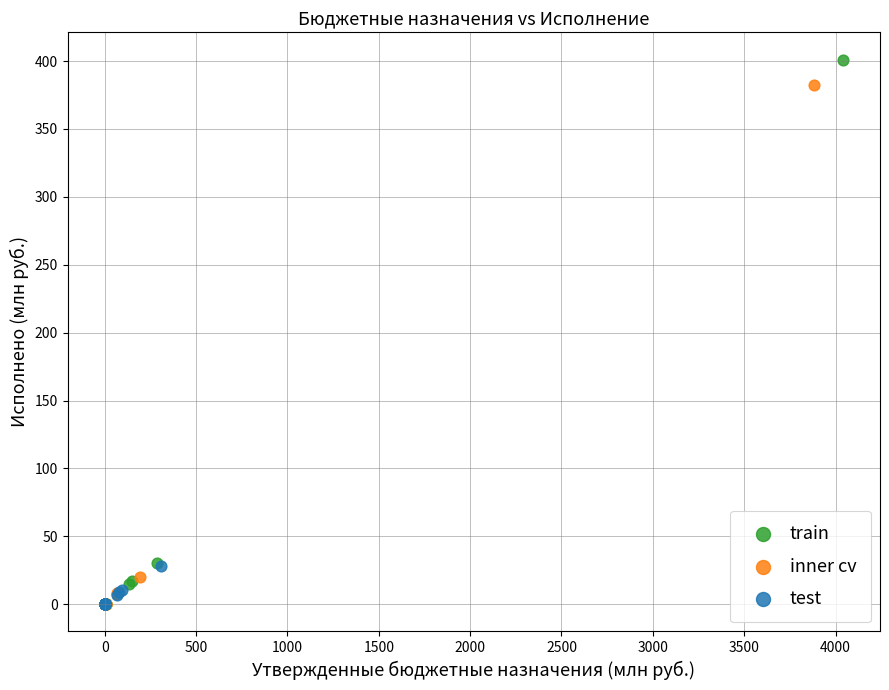

Which series contains the highest Y value?

train